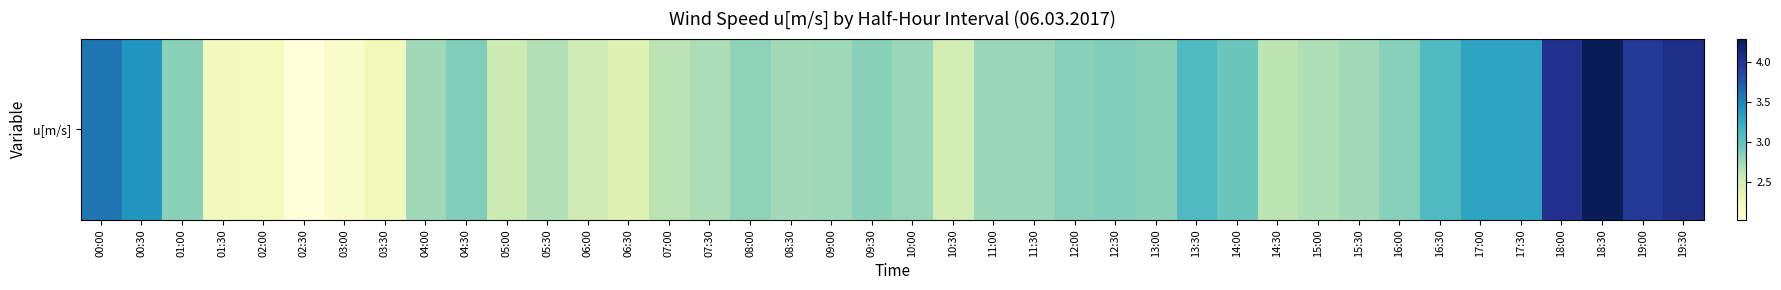

List the labels in order of value, smallest first.

02:30, 03:00, 02:00, 01:30, 03:30, 06:30, 10:30, 06:00, 05:00, 14:30, 07:00, 05:30, 15:00, 07:30, 15:30, 08:30, 04:00, 09:00, 11:00, 11:30, 10:00, 08:00, 09:30, 13:00, 01:00, 12:00, 16:00, 12:30, 04:30, 14:00, 13:30, 16:30, 17:30, 17:00, 00:30, 00:00, 19:00, 18:00, 19:30, 18:30